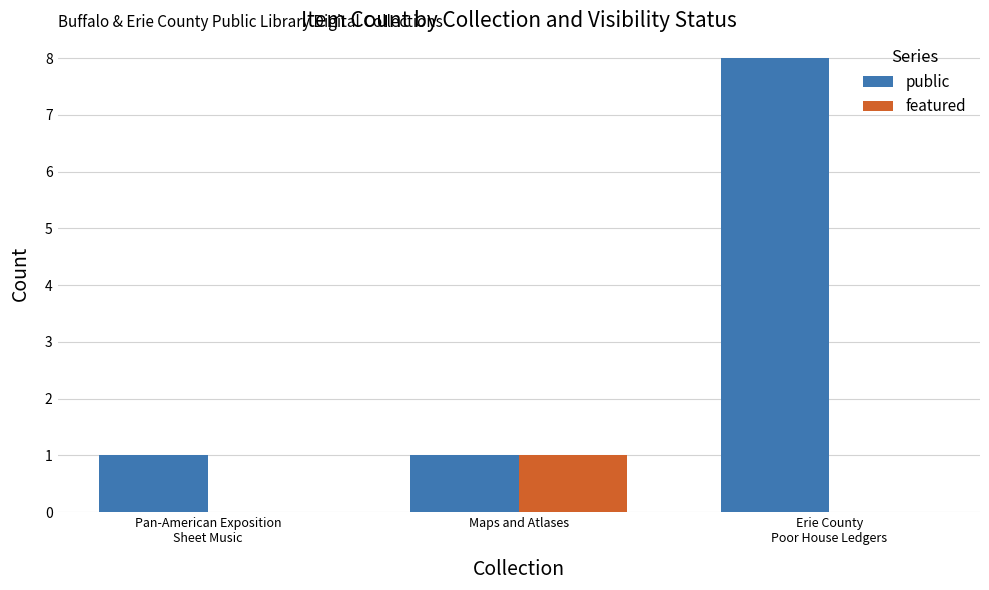

Is it true that public equals 1 at Pan-American Exposition
Sheet Music?

True